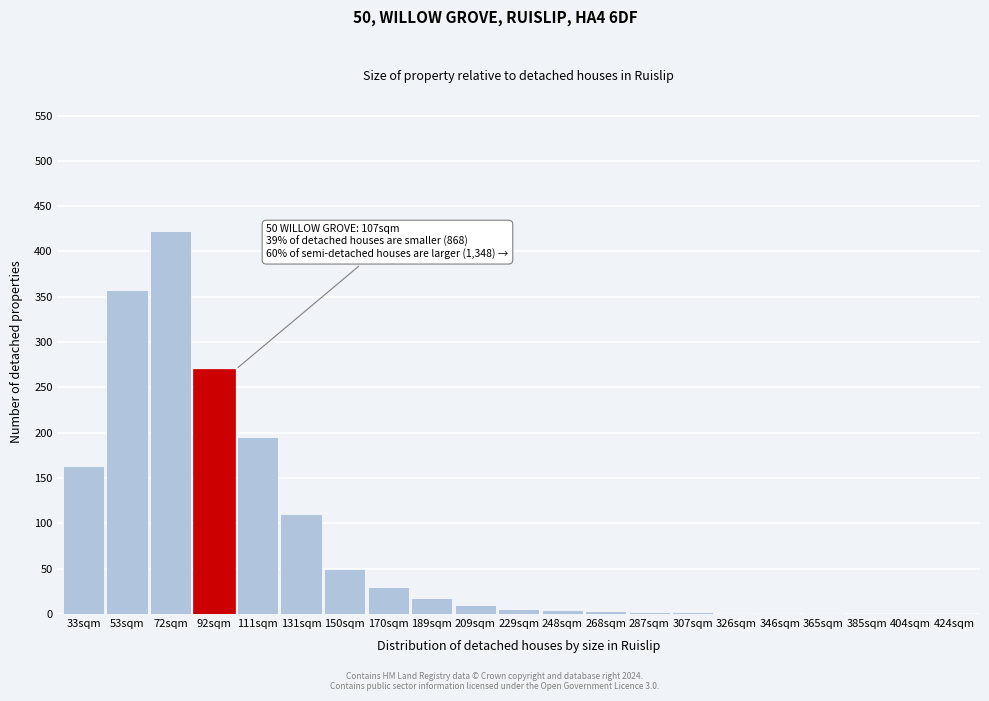

What is the sum of all values?

1646